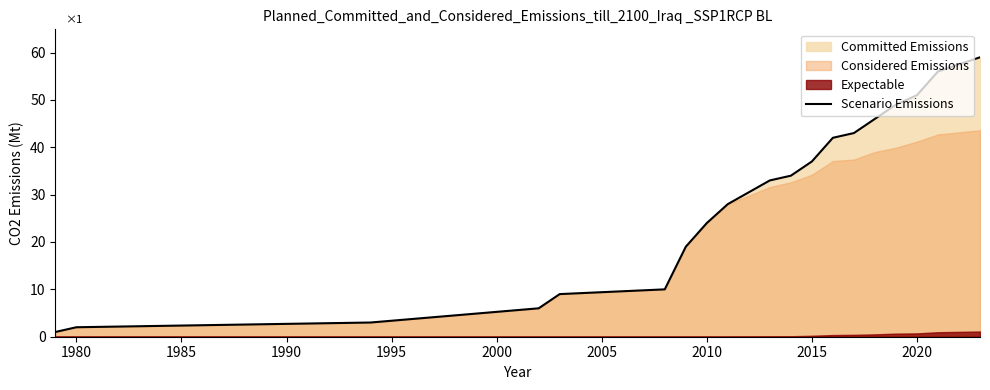

Is it true that Scenario Emissions equals 51 at 2020?

True